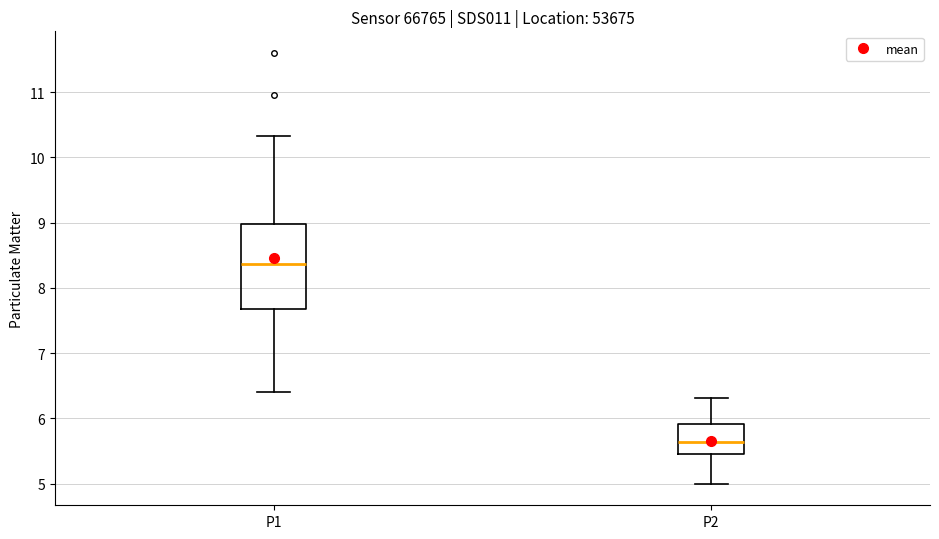

Reading left to right, transcribe this box plot: for each box, give where its median line is, the range the box spans, and where its two whiskers end, as read against the y-axis. The values are not printed on the chart, so give them approximately, as read against the axis.

P1: median 8.4, box 7.7 to 9.0, whiskers 6.4 to 10.3
P2: median 5.6, box 5.5 to 5.9, whiskers 5.0 to 6.3